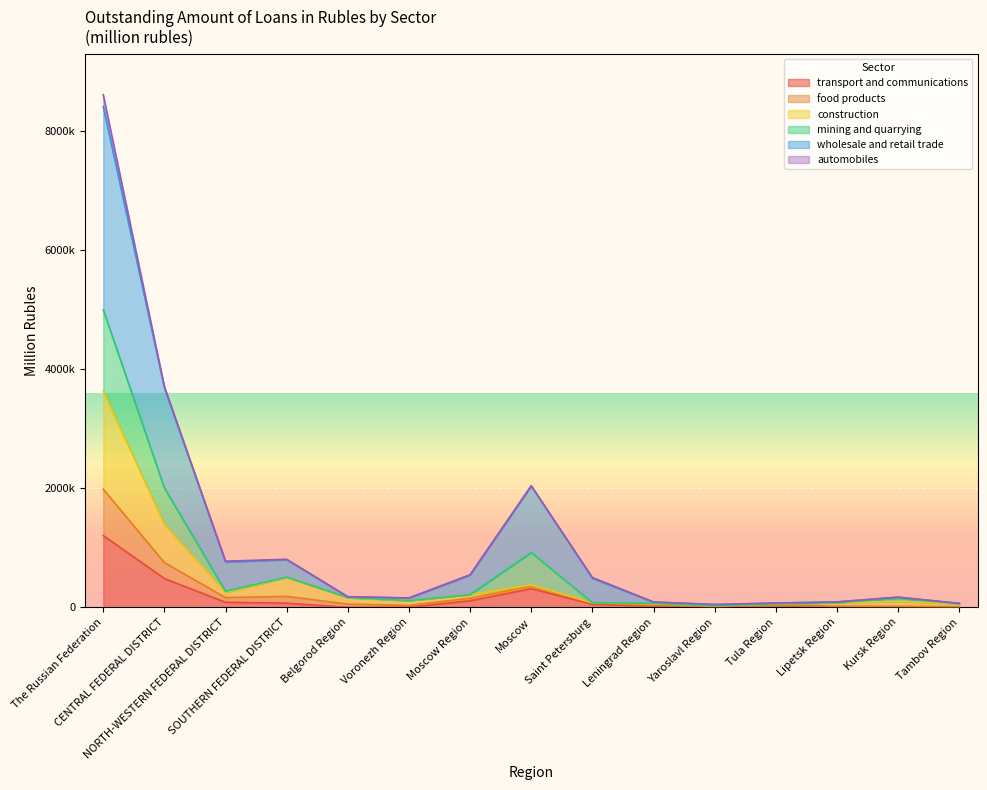

Between Voronezh Region and Tula Region, which series saw the biggest shift?

wholesale and retail trade